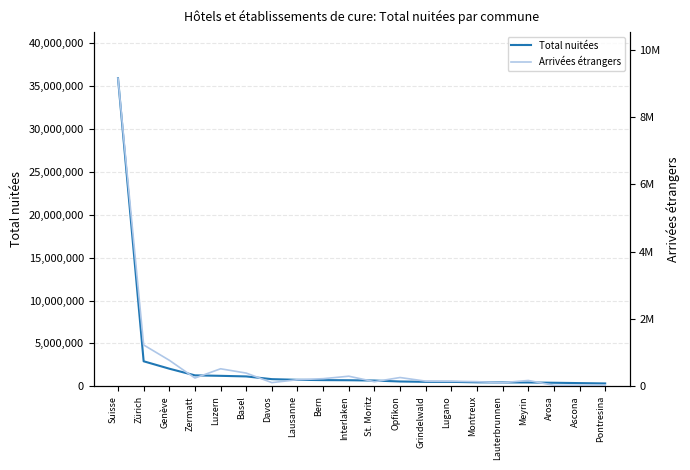

Between Luzern and St. Moritz, which series saw the biggest shift?

Total nuitées